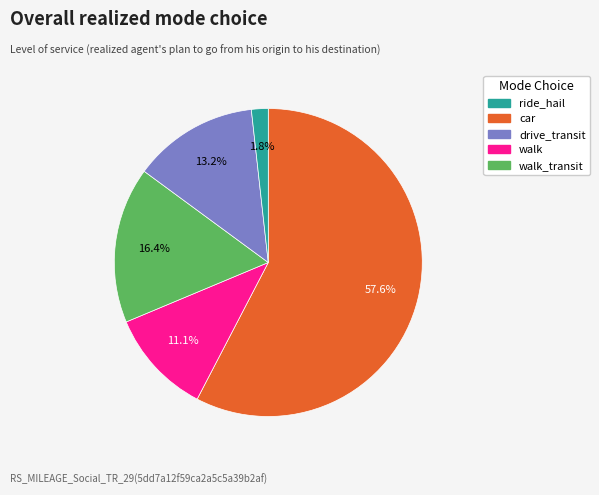

Does any single category account for the majority?

Yes